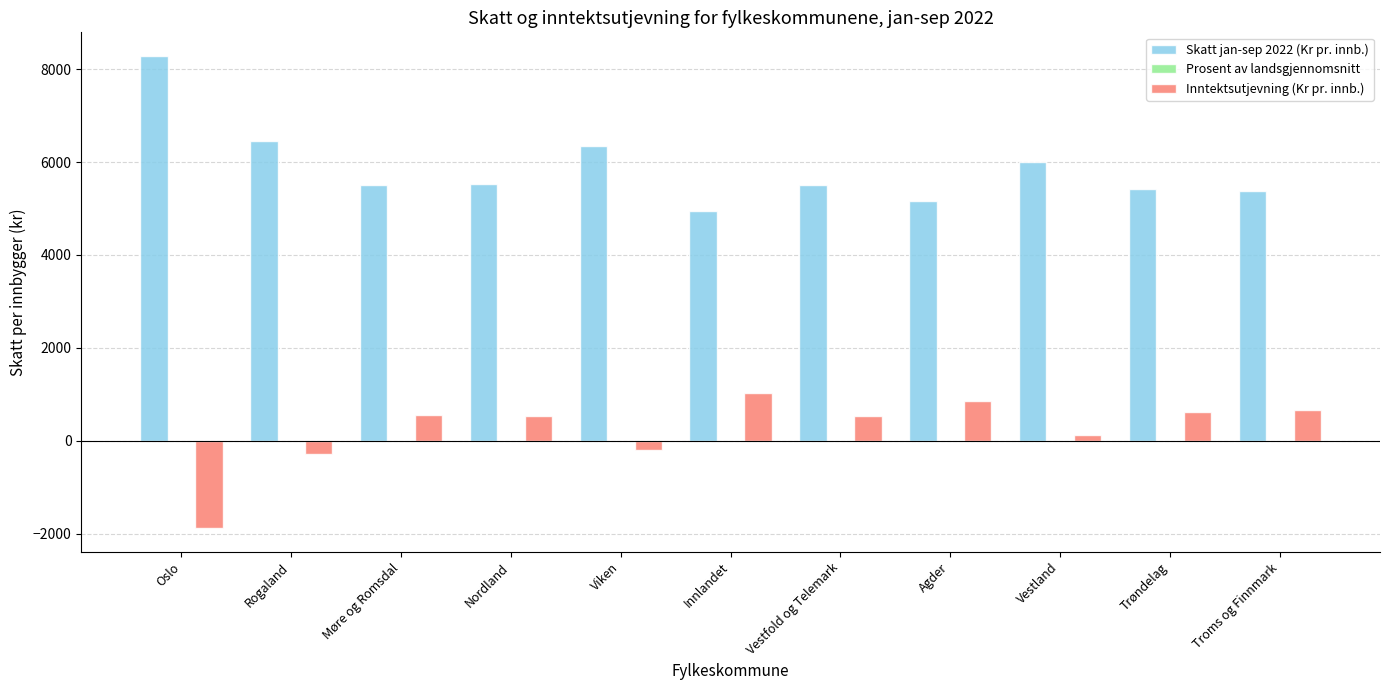

The Skatt jan-sep 2022 (Kr pr. innb.) series shows 8283.8 at Oslo. True or false?

True